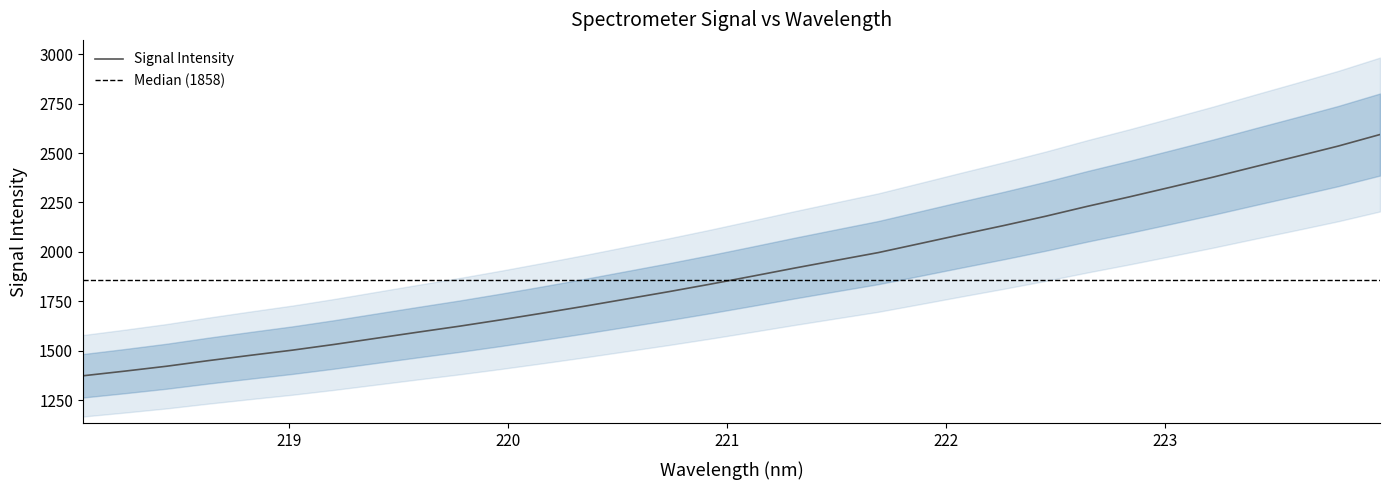

What is the sum of all values?

60862.1